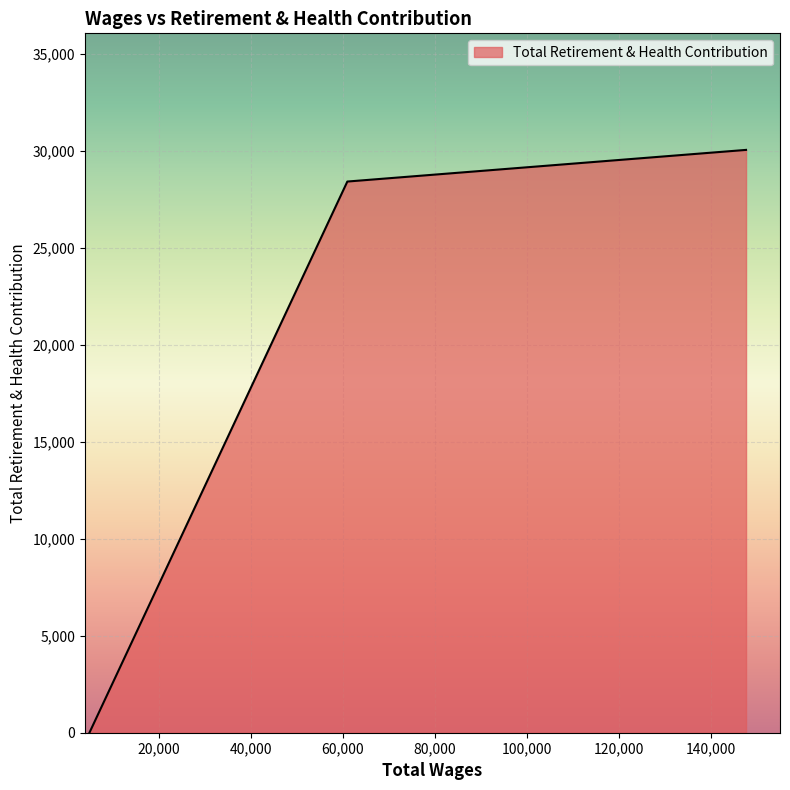

How many lines are shown in the chart?

1